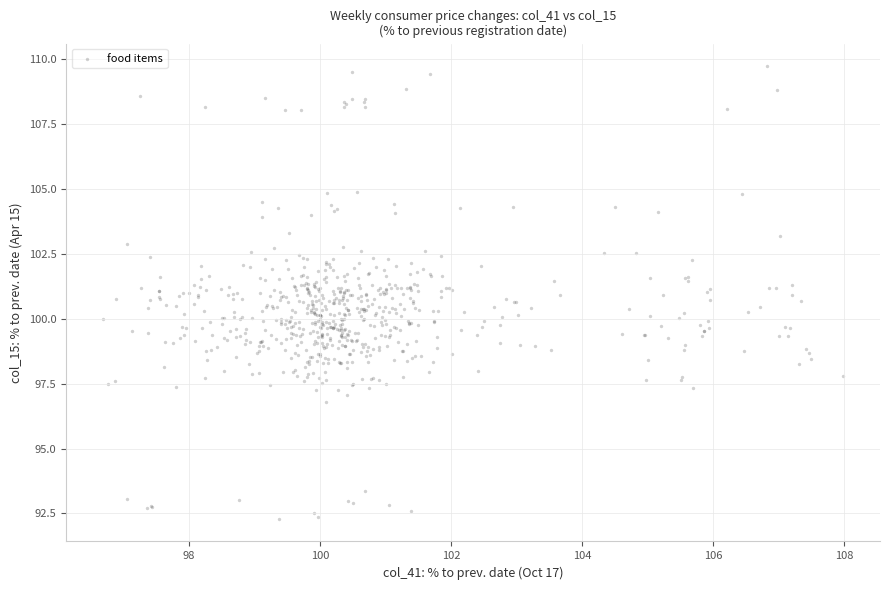

What is the range of X values (max minus min)?

11.3